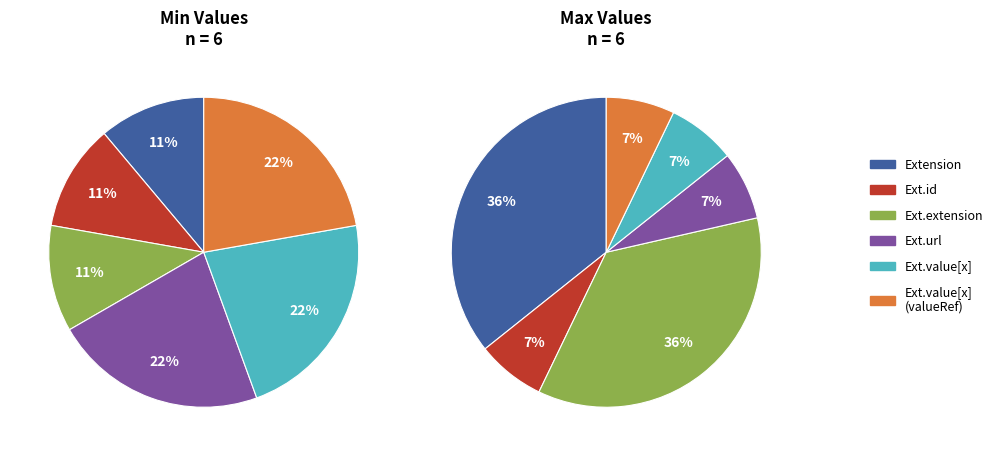

Does 5 represent more than half of the total?

No